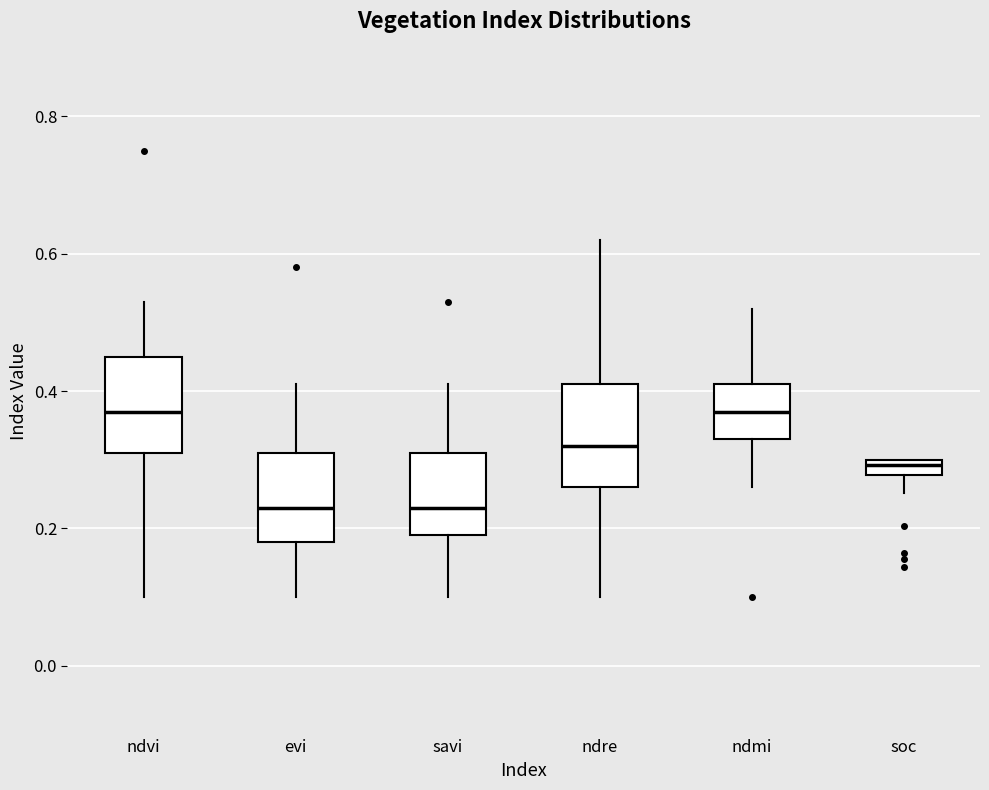

Where is the lower edge of the box for evi on the y-axis? The values are not printed on the chart, so give them approximately, as read against the axis.

0.18